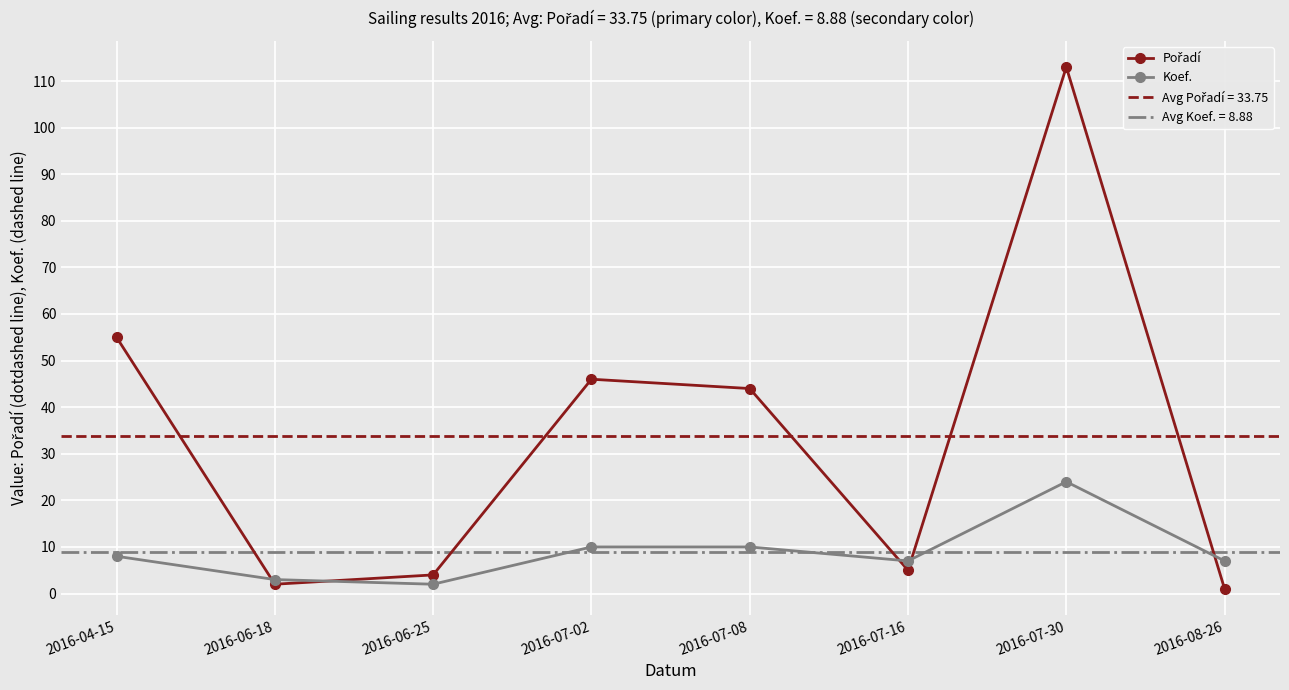

Is it true that Koef. equals 2 at 2016-06-18?

False